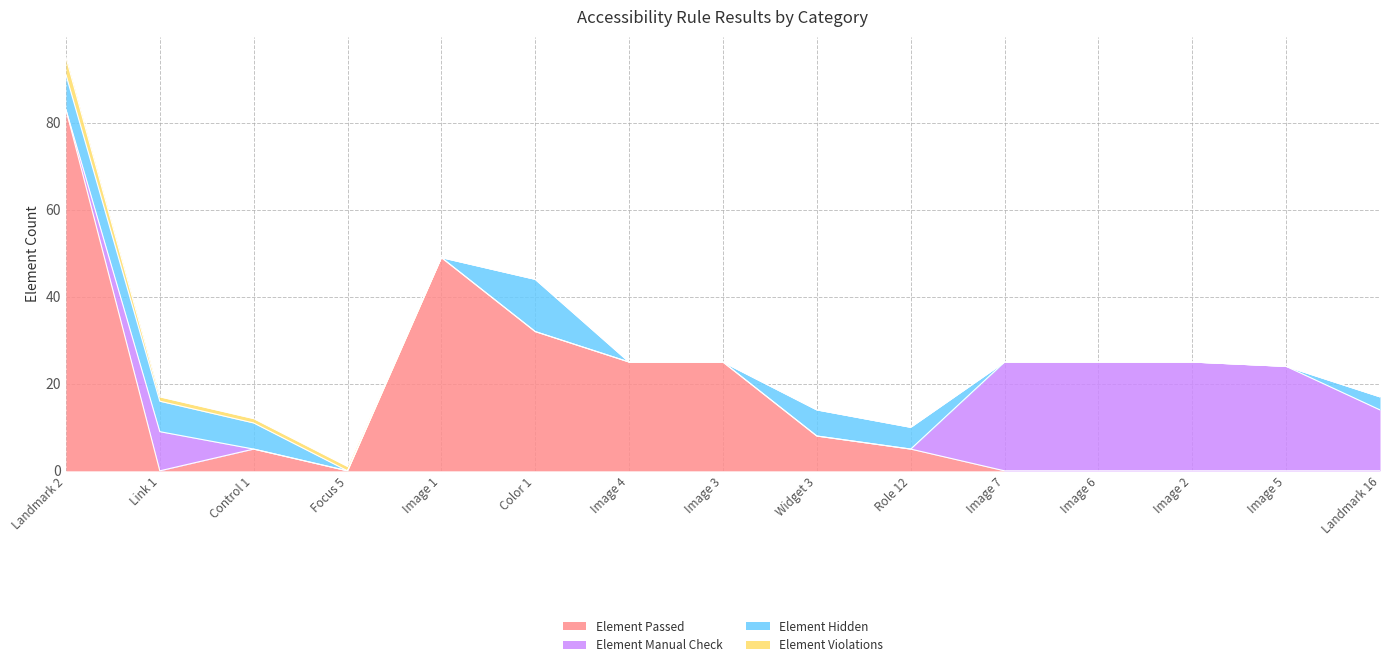

What is the total value across all series at Image 2?

25